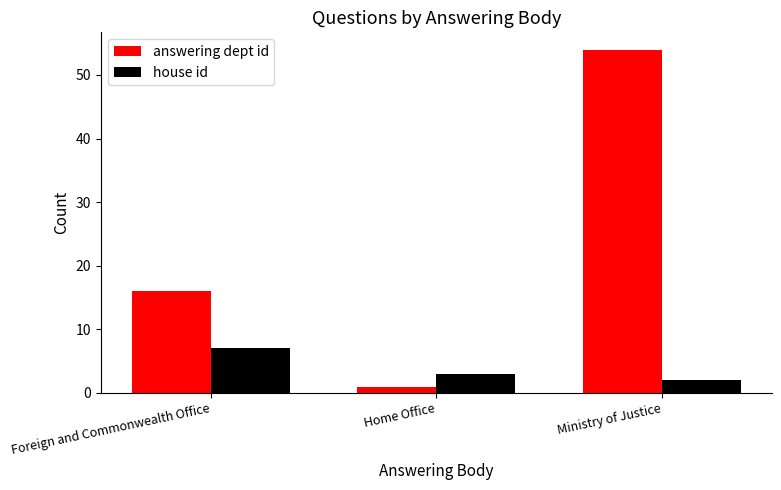

Rank the categories by answering dept id value from lowest to highest.

Home Office, Foreign and Commonwealth Office, Ministry of Justice